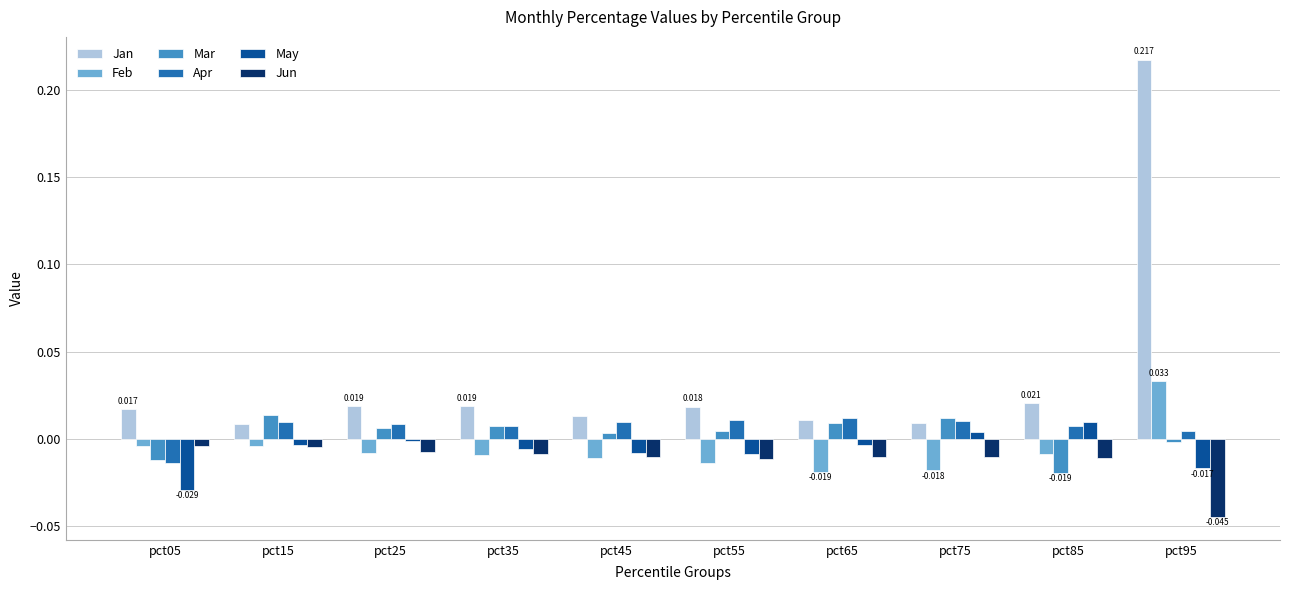

The value of Jan at pct75 is 0.0. True or false?

True